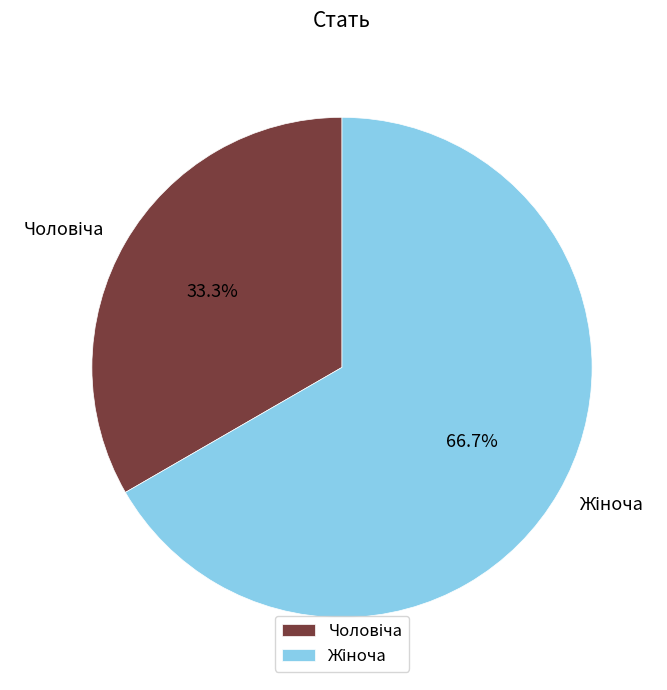

Rank the categories by value from highest to lowest.

Жіноча, Чоловіча